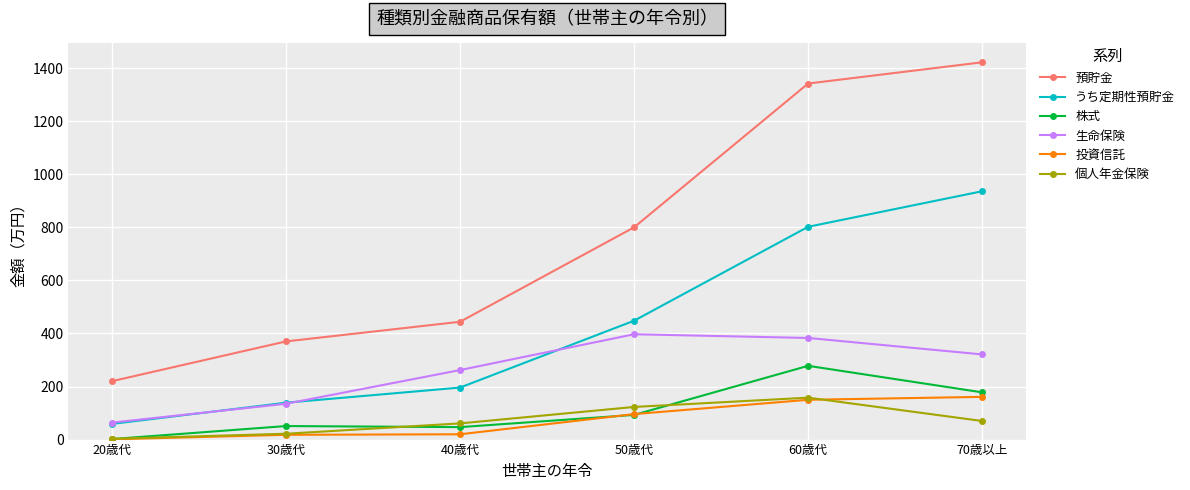

What position from the left is 40歳代?

3